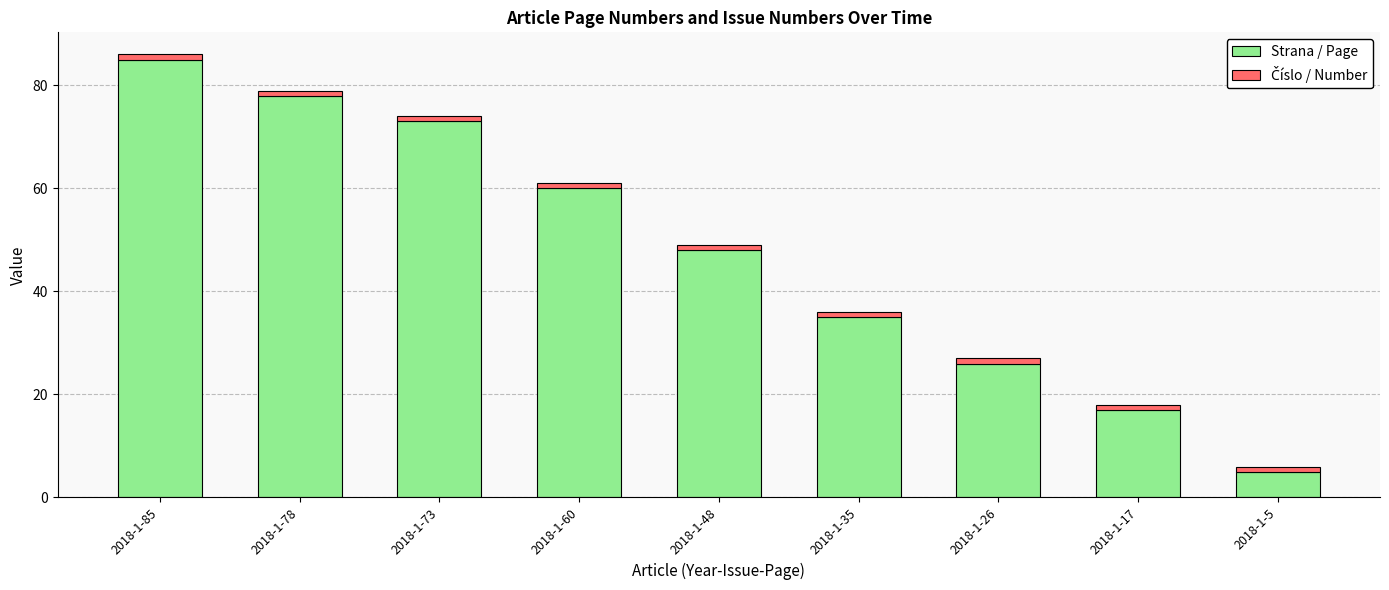

Which category has the lowest value in the Strana / Page series?

2018-1-5